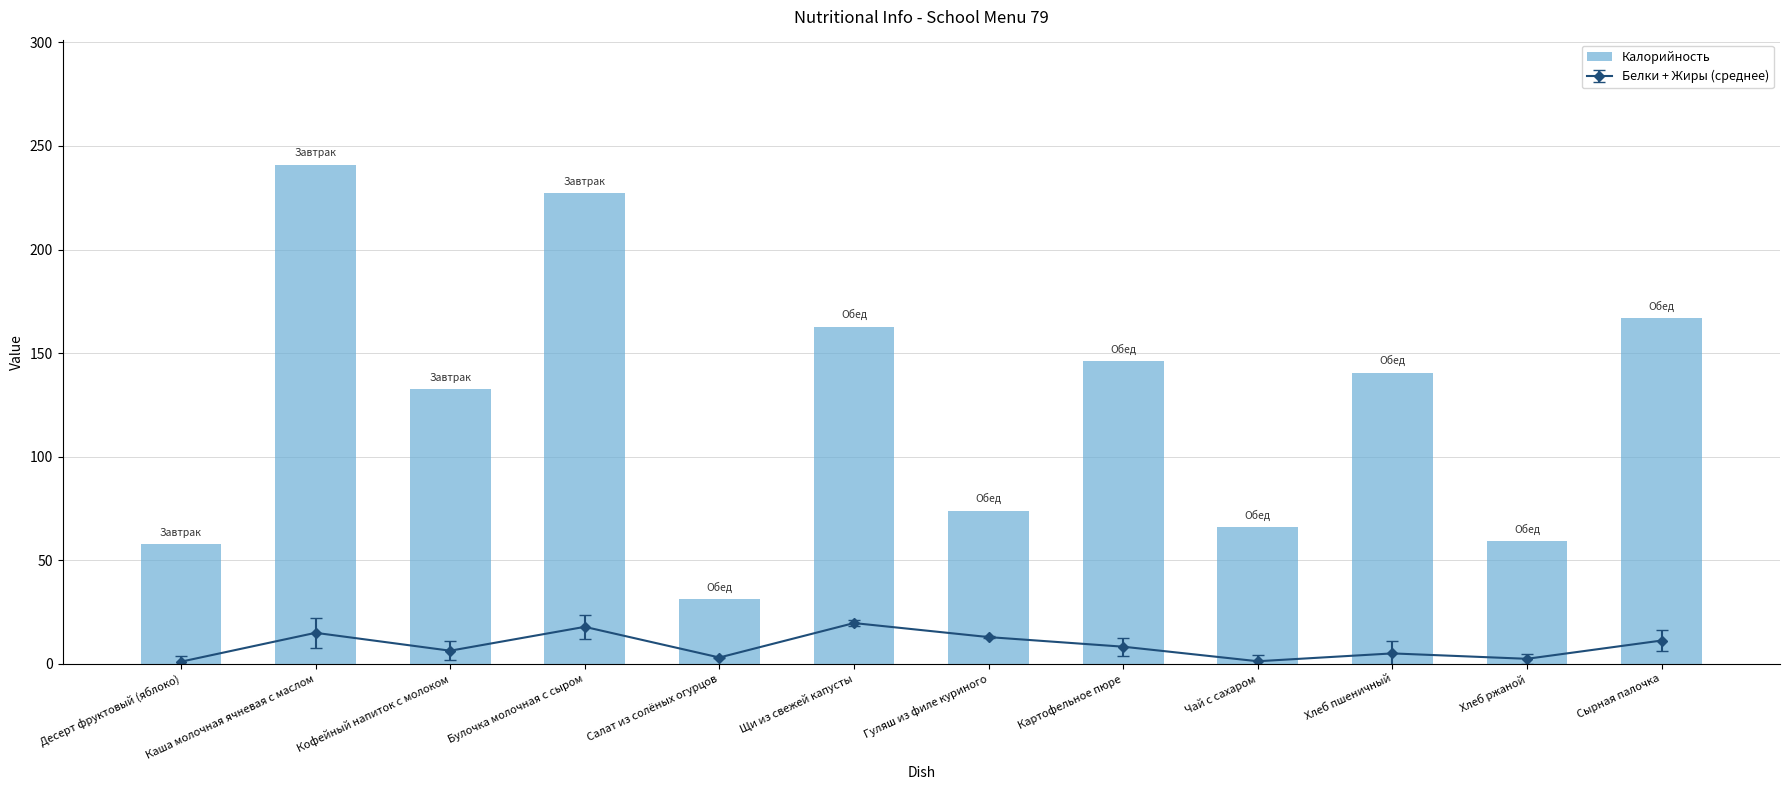

List the labels in order of value, smallest first.

Салат из солёных огурцов, Десерт фруктовый (яблоко), Хлеб ржаной, Чай с сахаром, Гуляш из филе куриного, Кофейный напиток с молоком, Хлеб пшеничный, Картофельное пюре, Щи из свежей капусты, Сырная палочка, Булочка молочная с сыром, Каша молочная ячневая с маслом